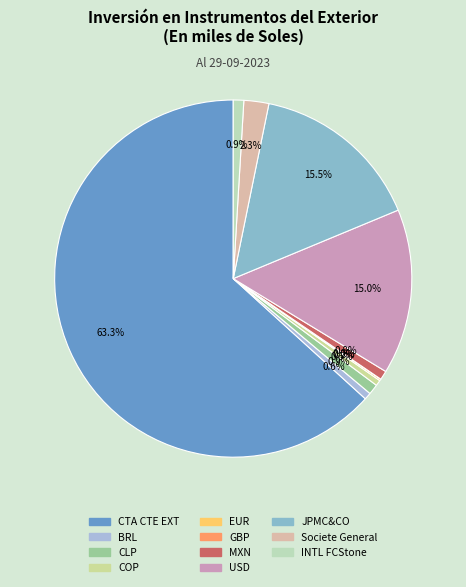

What is the largest slice in the pie chart?

CTA CTE EXT